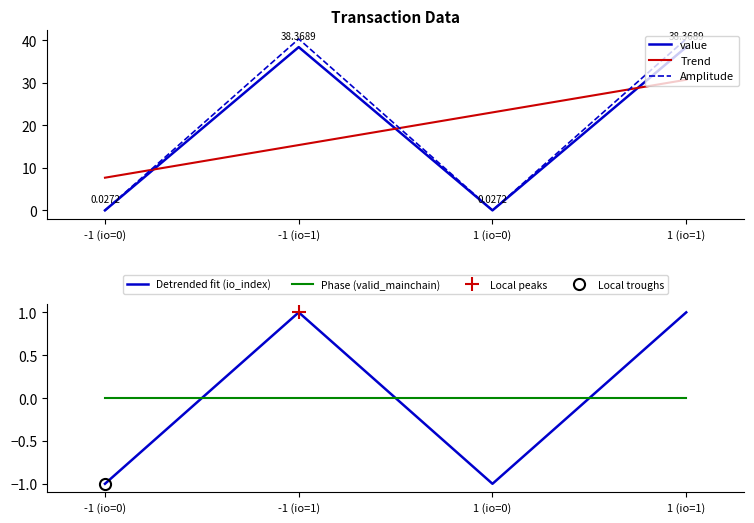

Does the chart display data point markers on the line(s)?

No